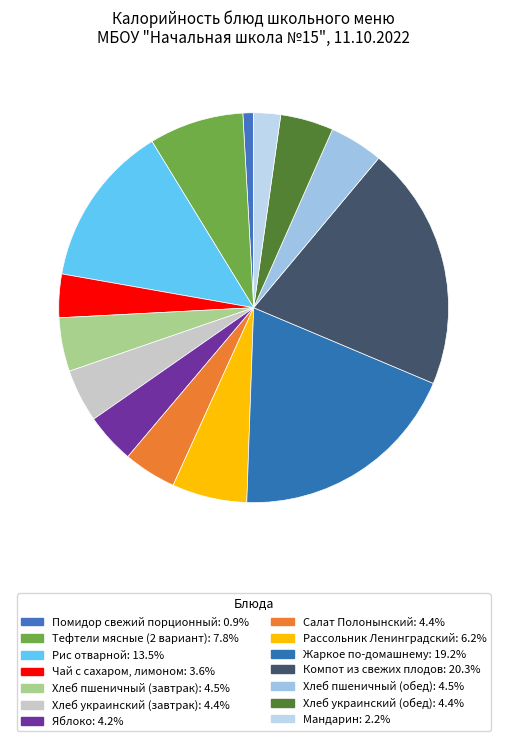

What percentage is NOT represented by Тефтели мясные (2 вариант)?

92.2%